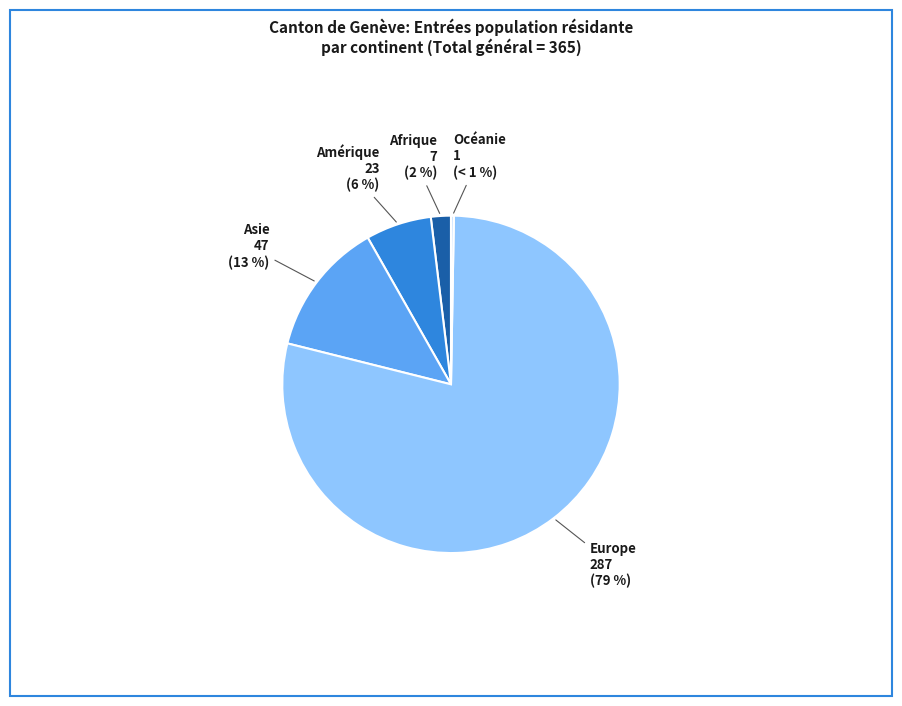

To the nearest percent, what portion does Asie represent?

13%